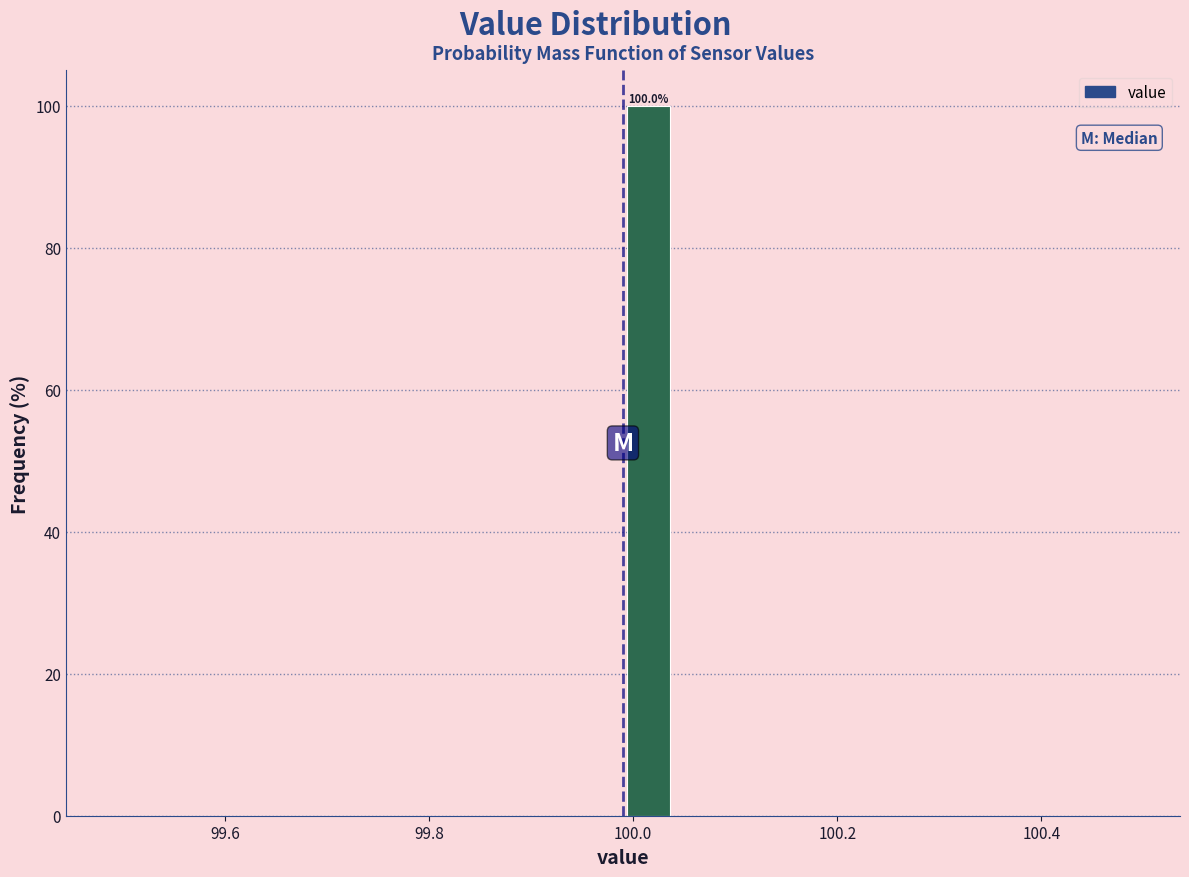

Read against the x-axis, roughly where is the centre of the tallest bar?

100.02